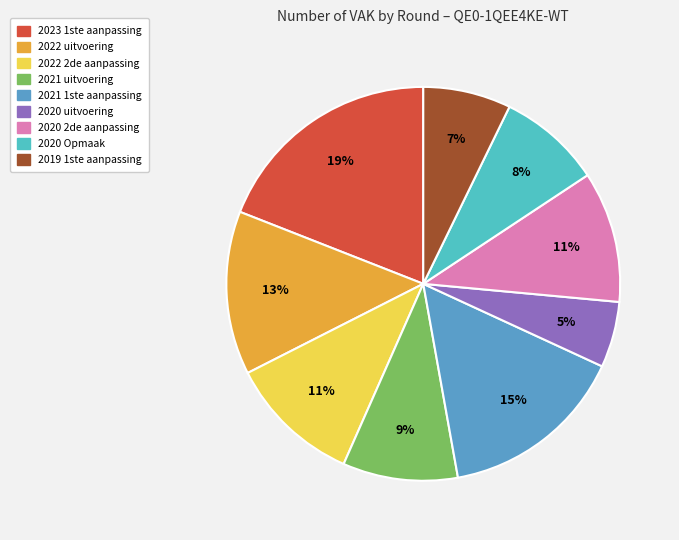

To the nearest percent, what is the difference between the 2020 2de aanpassing and 2023 1ste aanpassing slice percentages?

8%